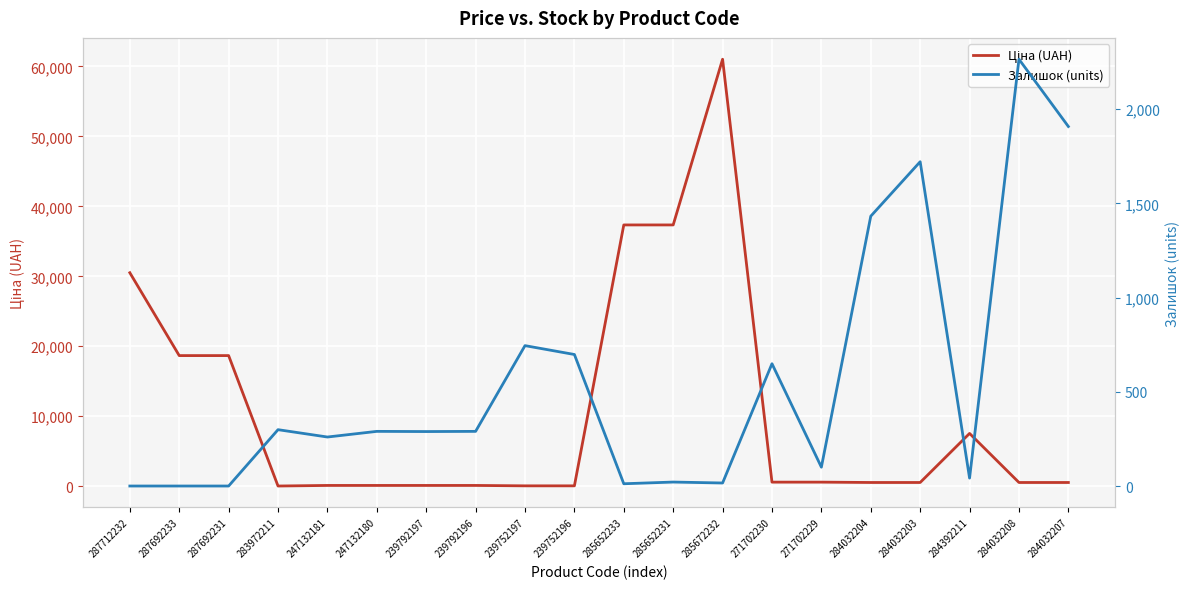

What is the minimum value for Ціна (UAH)?

32.0